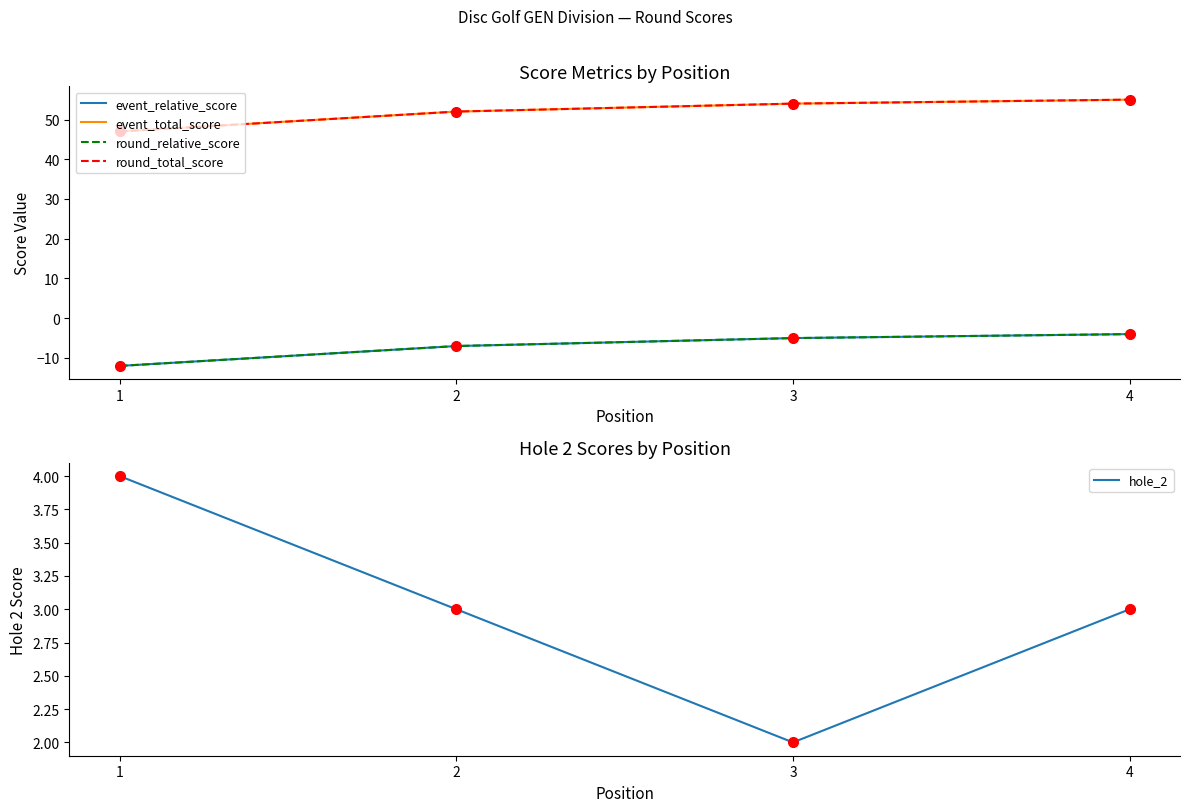

Reading right to left, list all the values displayed in this chart.

event_relative_score: 4=-4	3=-5	2=-7	1=-12
event_total_score: 4=55	3=54	2=52	1=47
round_relative_score: 4=-4	3=-5	2=-7	1=-12
round_total_score: 4=55	3=54	2=52	1=47
hole_2: 4=3	3=2	2=3	1=4